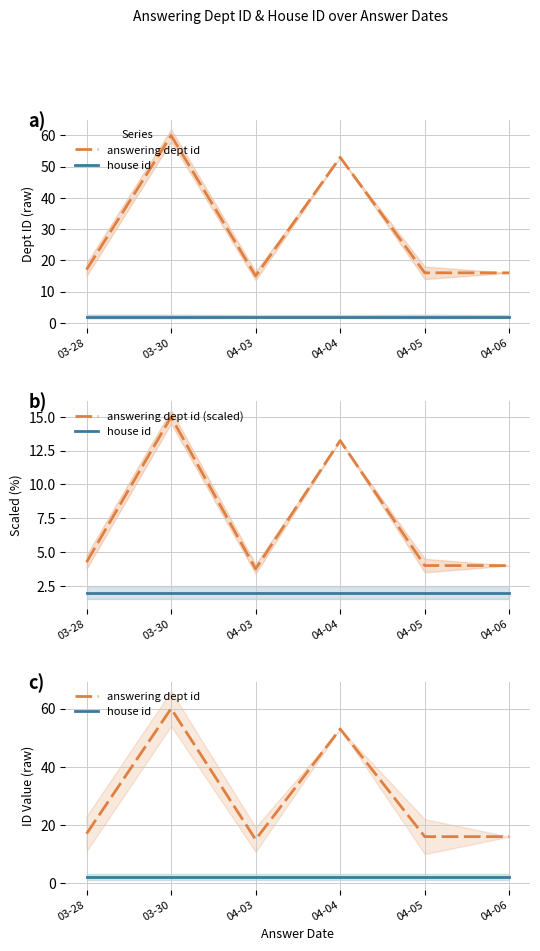

The value of house id at 04-06 is 2.0. True or false?

True